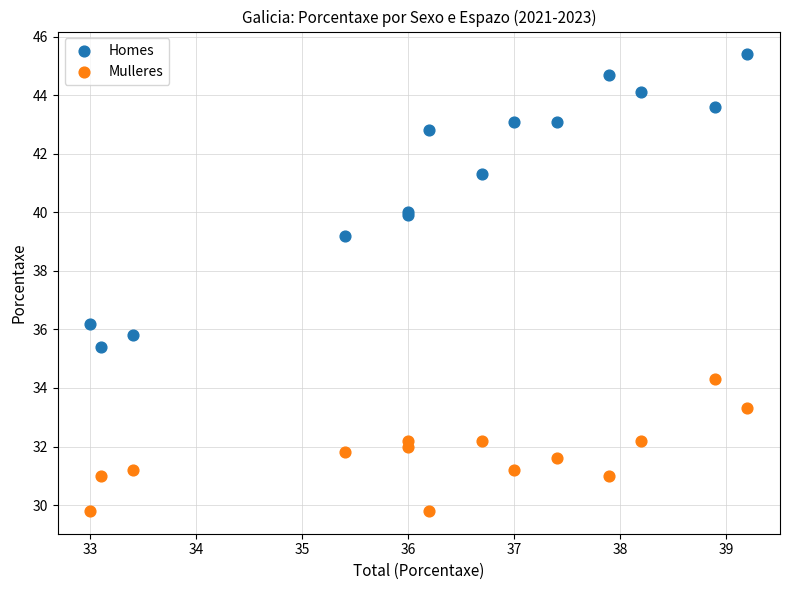

Which series reaches the maximum Y coordinate?

Homes